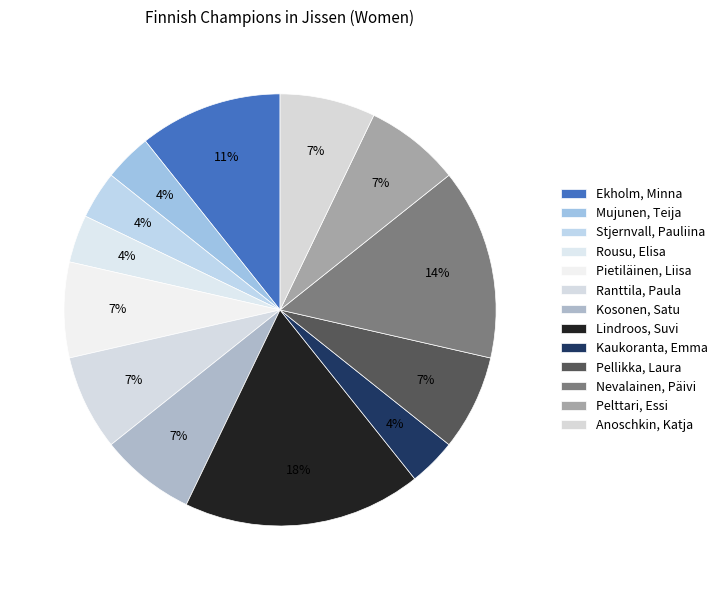

Is it true that Ranttila, Paula is 17% of the pie?

False